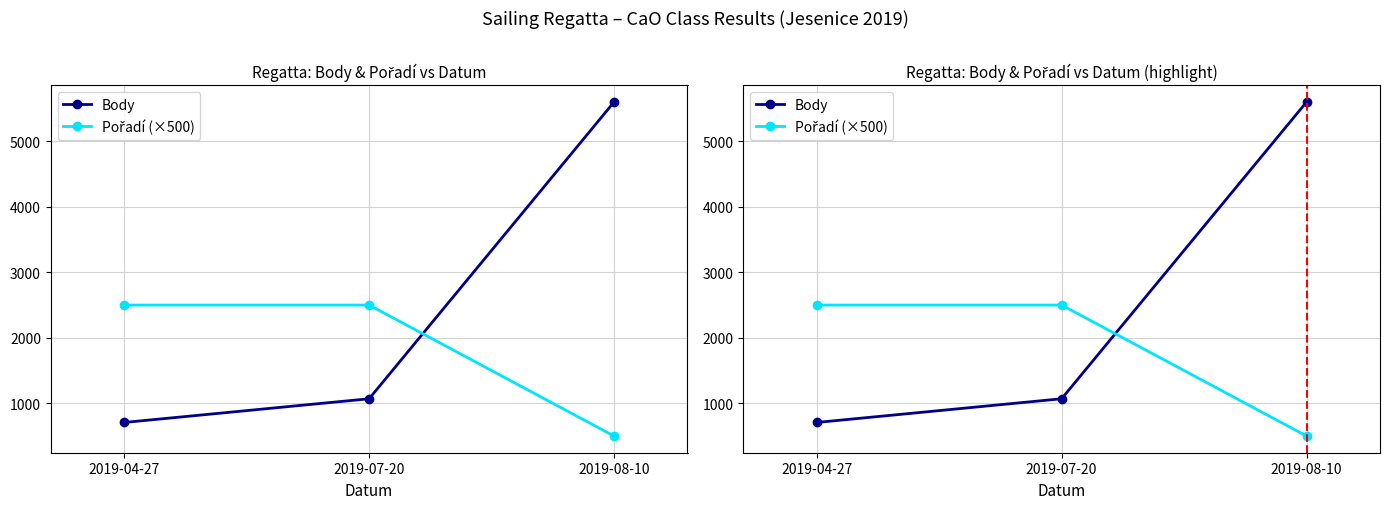

What is the total value across all series at 2019-04-27?

3207